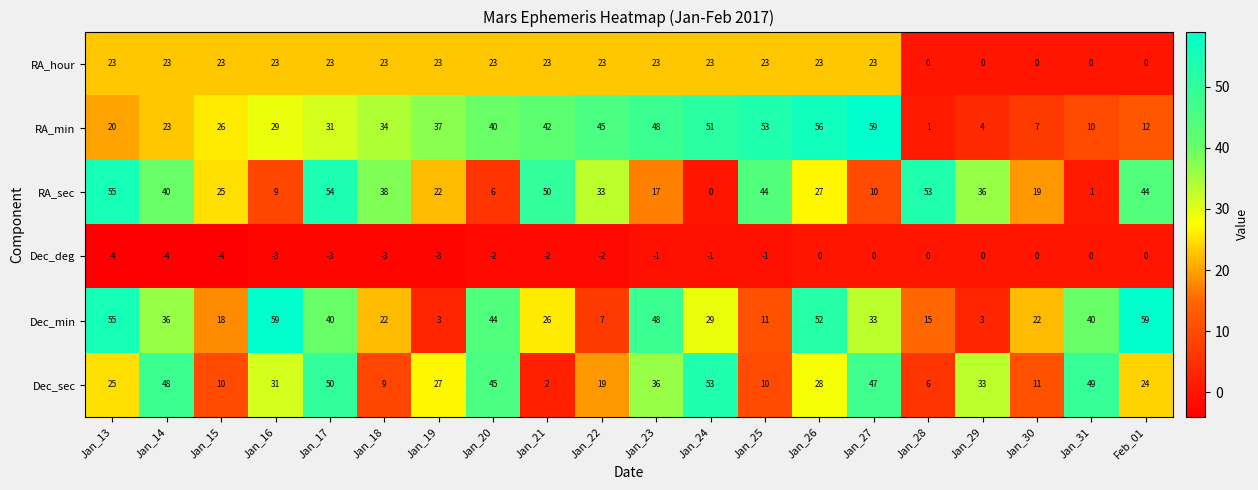

Between Jan_18 and Jan_21, which series saw the biggest shift?

RA_sec